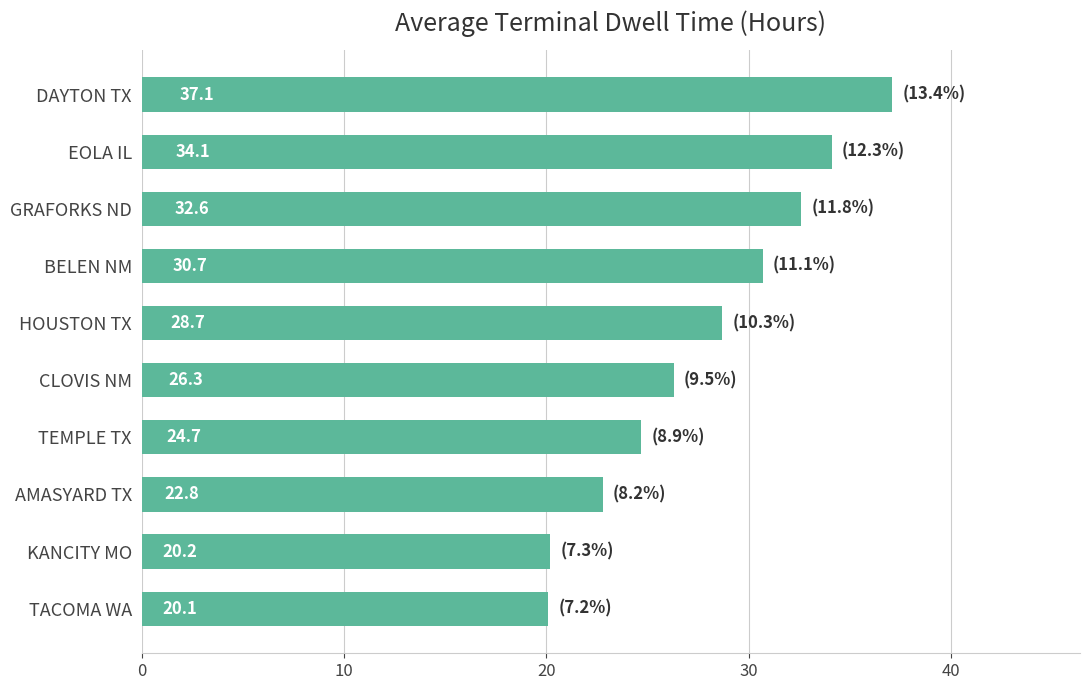

What is the value of the 2nd bar from the top?

34.1